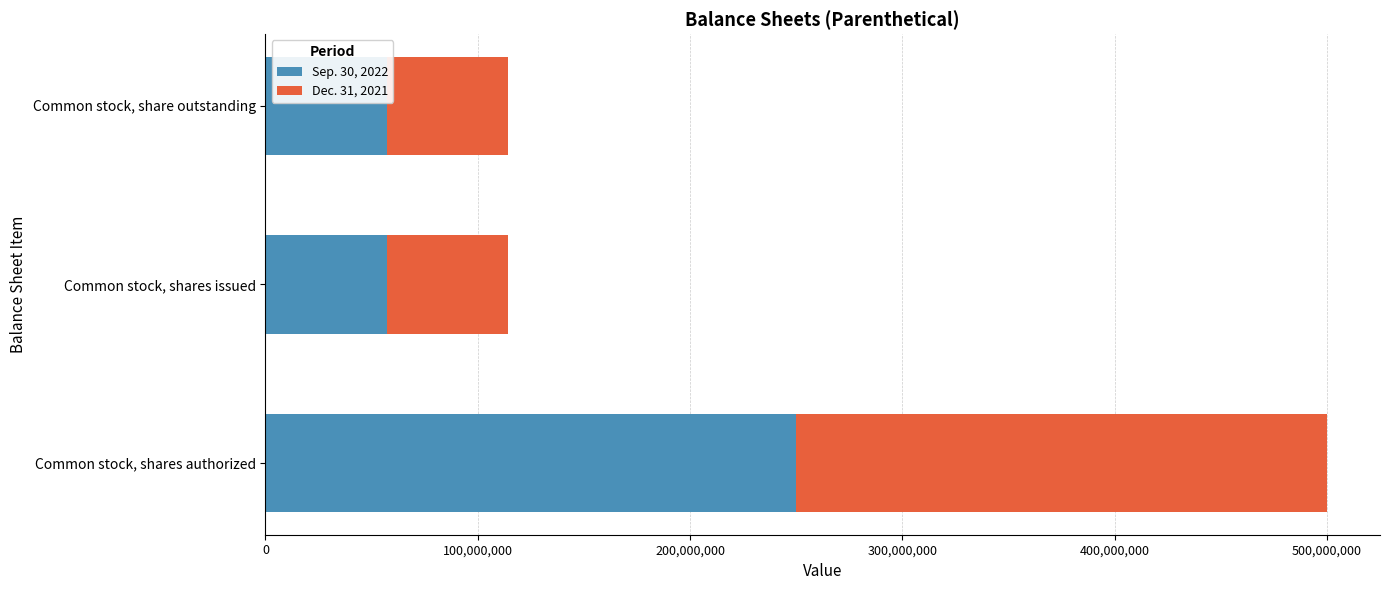

At which category is the sum across all series the highest?

Common stock, shares authorized